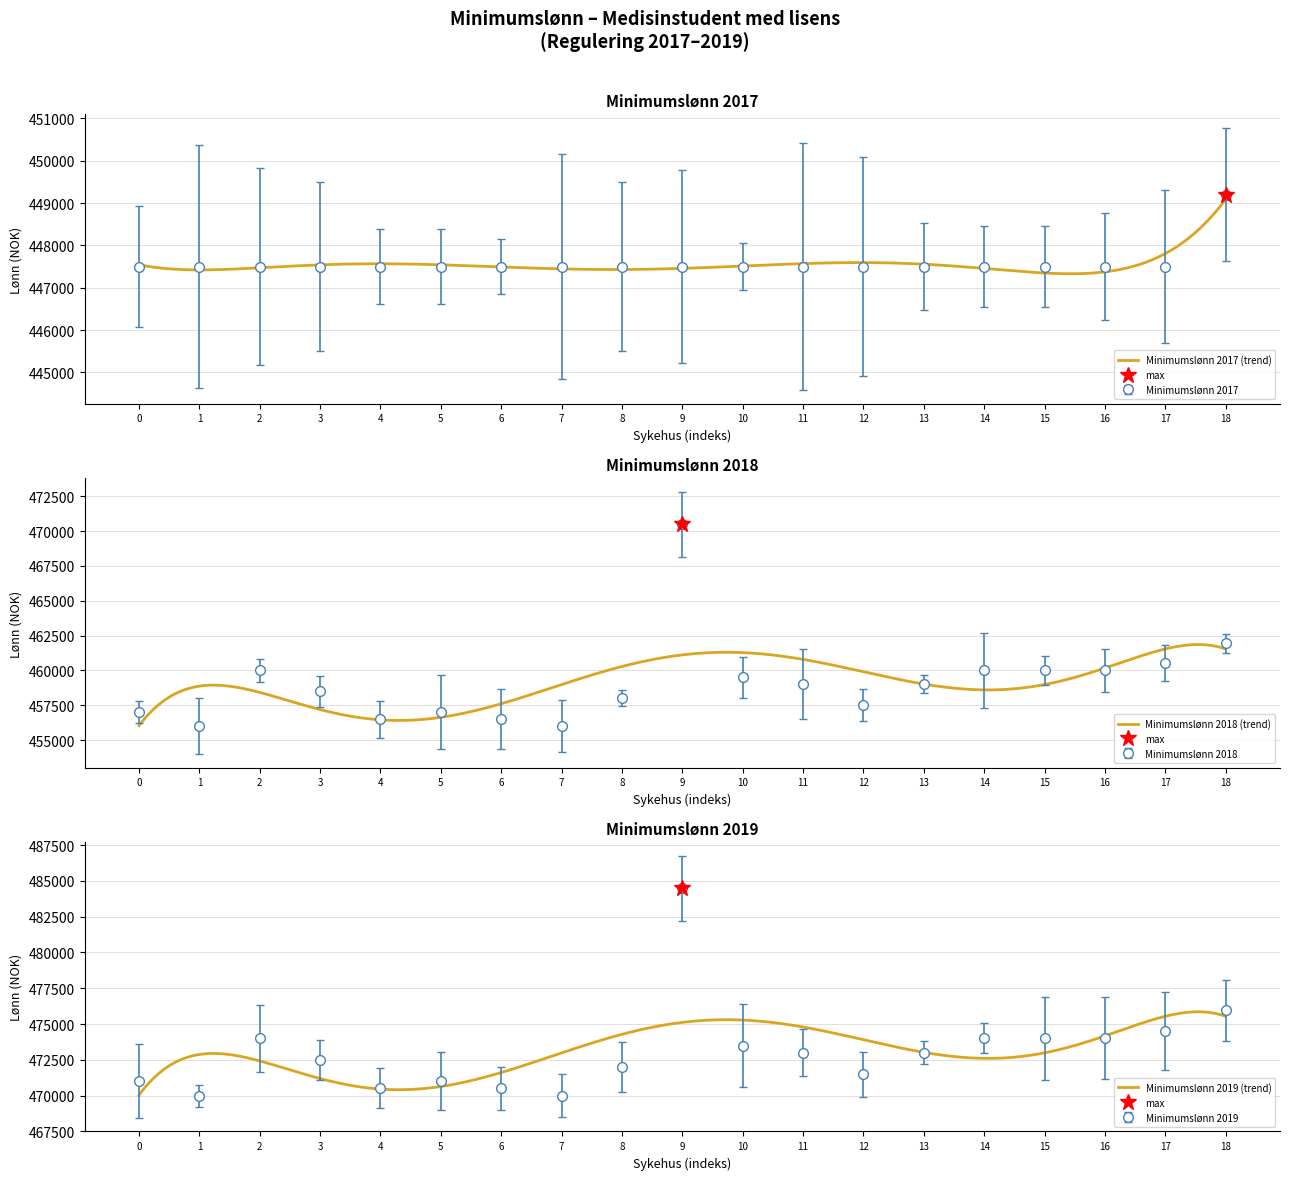

Reading left to right, list all the values displayed in this chart.

Minimumslønn 2017: 447500	447500	447500	447500	447500	447500	447500	447500	447500	447500	447500	447500	447500	447500	447500	447500	447500	447500	449200
Minimumslønn 2018: 457000	456000	460000	458500	456500	457000	456500	456000	458000	470500	459500	459000	457500	459000	460000	460000	460000	460500	461957
Minimumslønn 2019: 471000	470000	474000	472500	470500	471000	470500	470000	472000	484500	473500	473000	471500	473000	474000	474000	474000	474500	475957